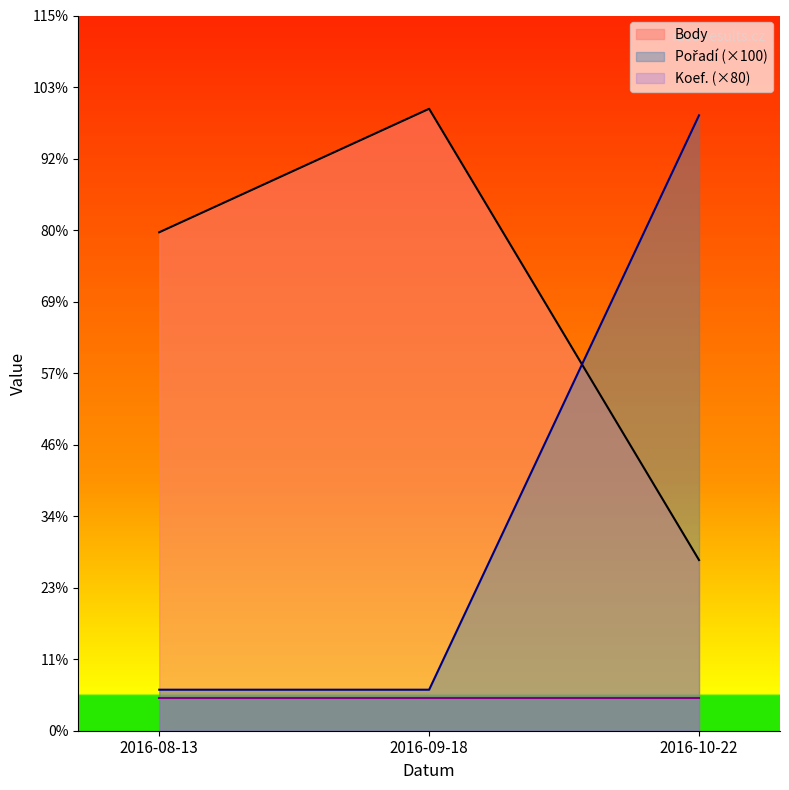

True or false: Pořadí (×100) has a value of 2549 at 2016-10-22.

False